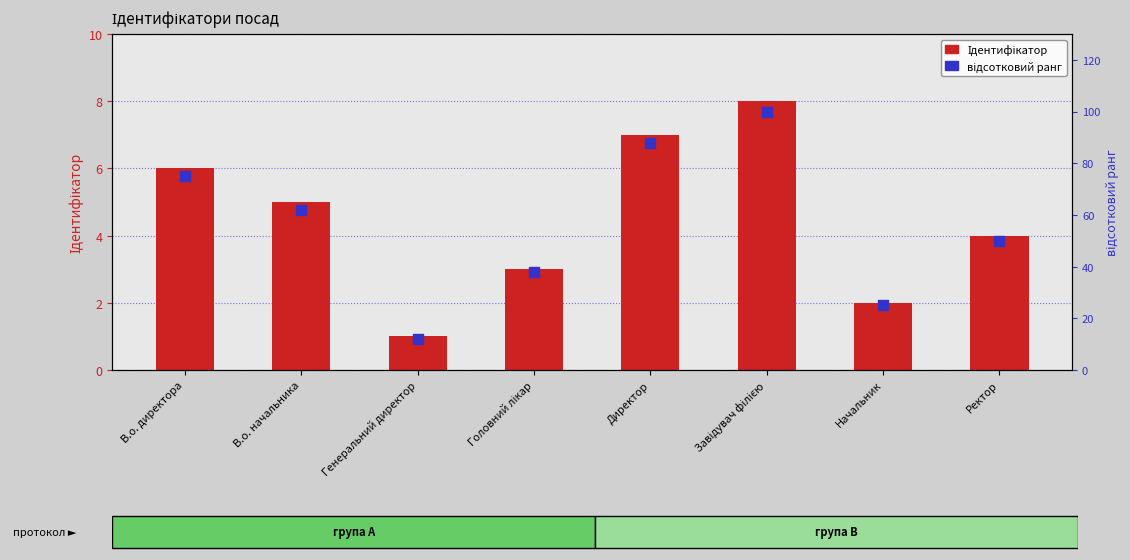

Is the value of Ідентифікатор at Директор greater than the value of відсотковий ранг at В.о. начальника?

No